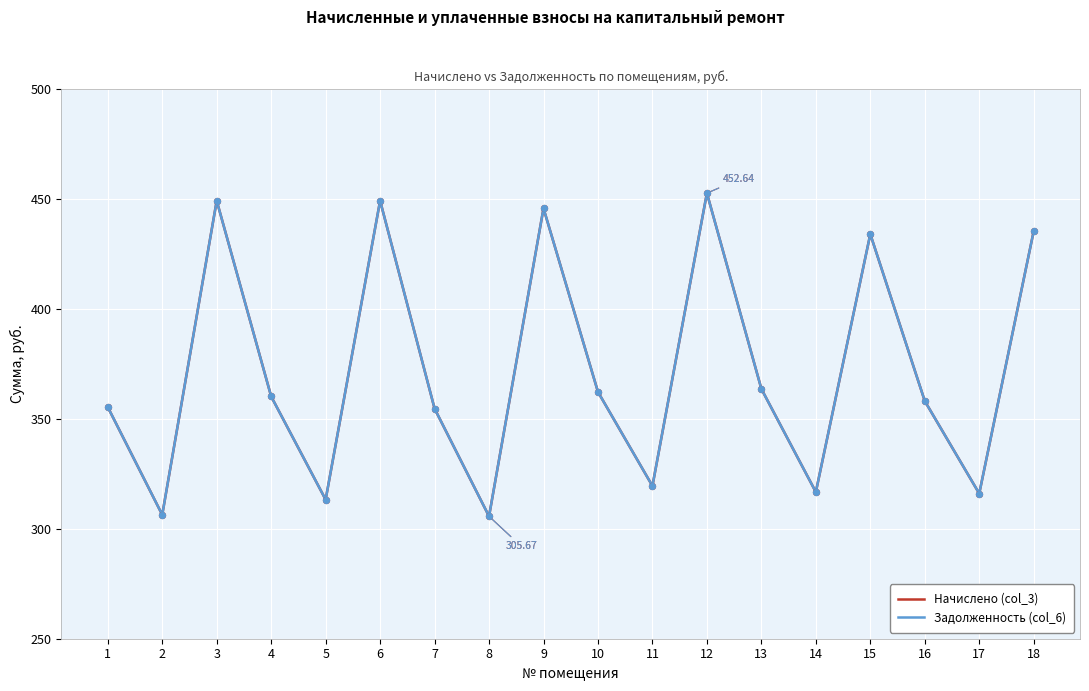

Is this an area chart (filled region under the line)?

No